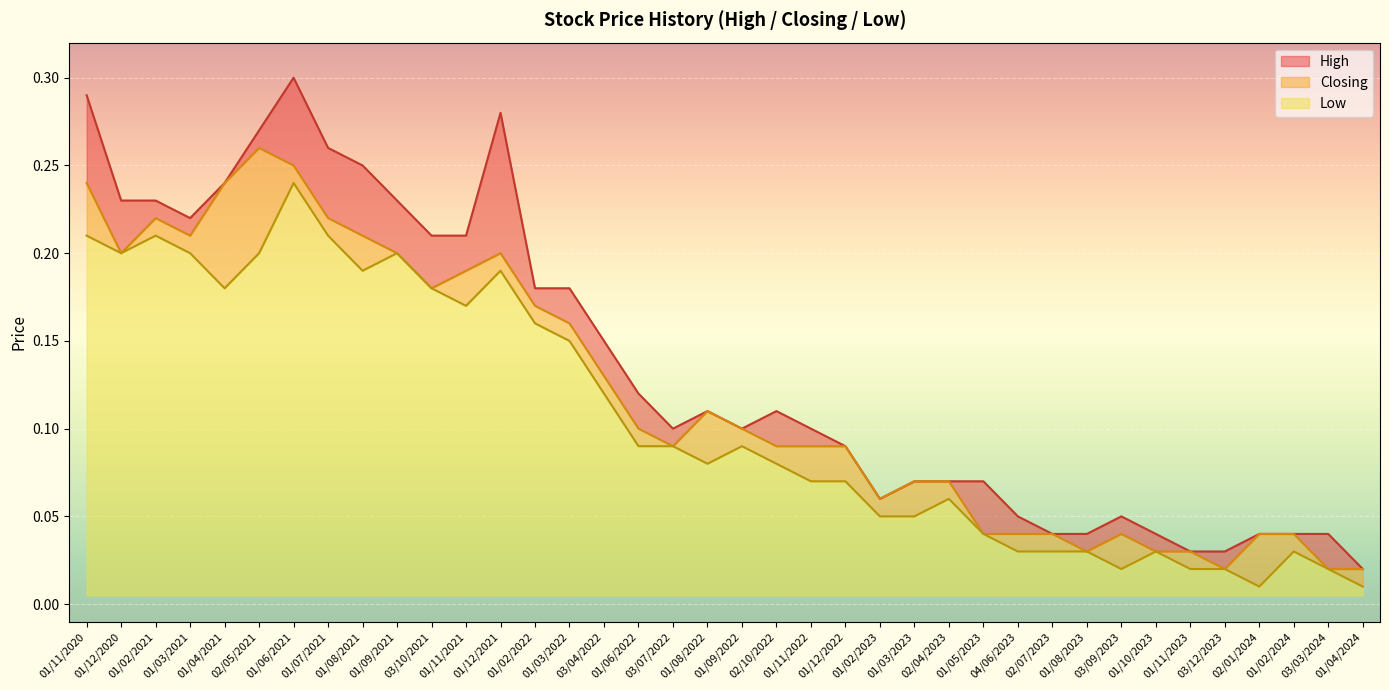

Which series has the widest spread of values?

High